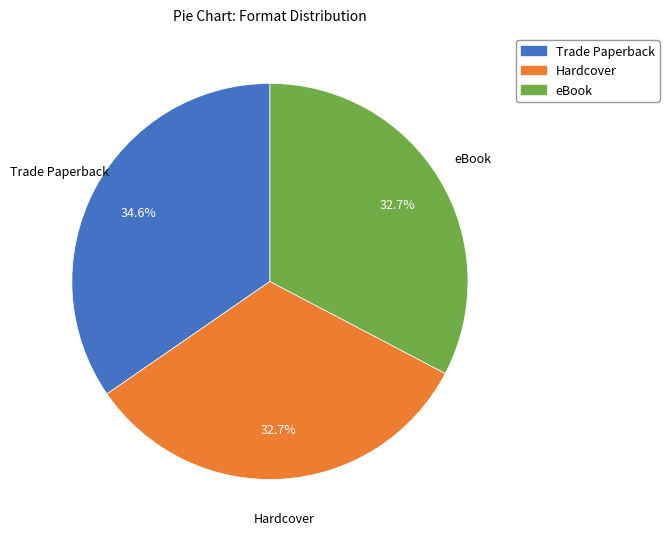

How much of the chart is everything except Hardcover?

67.3%